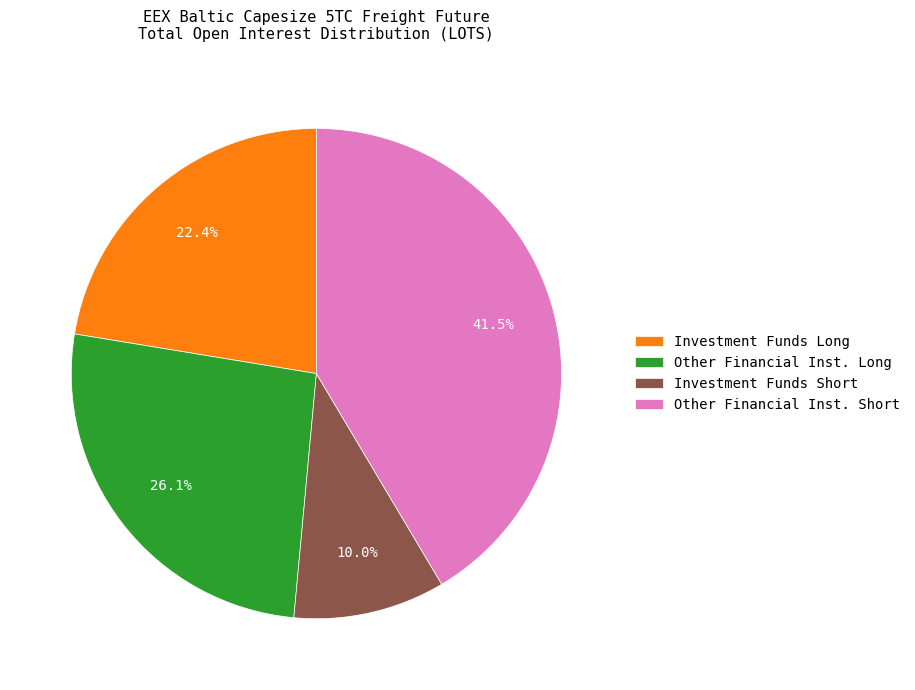

Which has a higher value, Investment Funds Short or Other Financial Inst. Long?

Other Financial Inst. Long